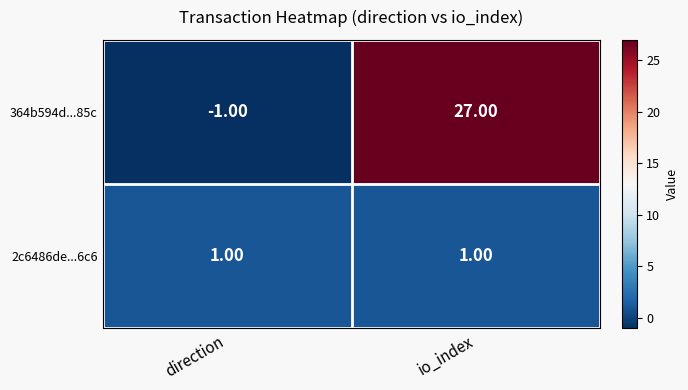

At which category does the chart reach its peak across all series?

io_index